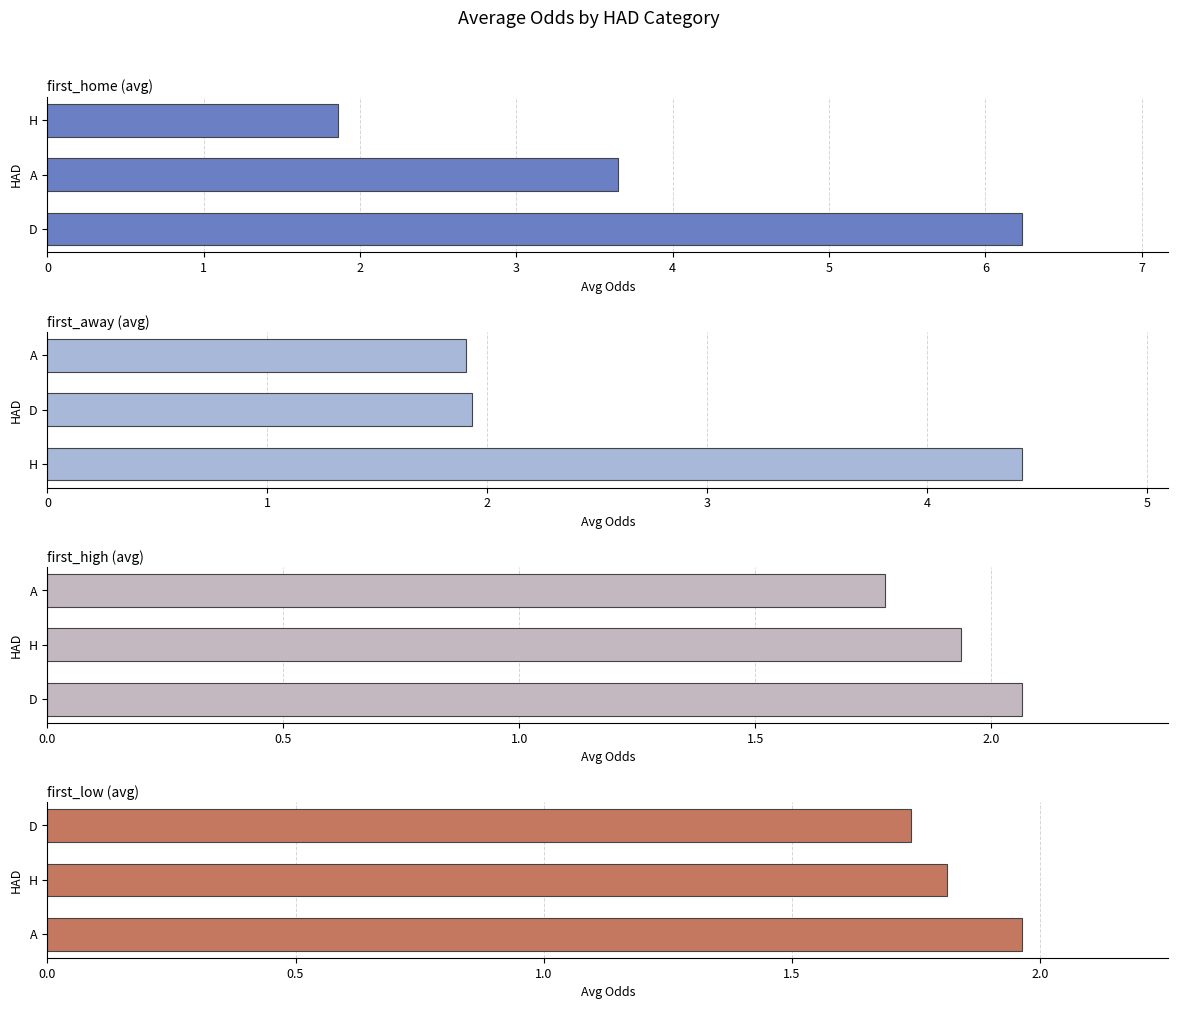

Rank the series at 2 from highest to lowest value.

first_away (avg), first_home (avg), first_high (avg), first_low (avg)